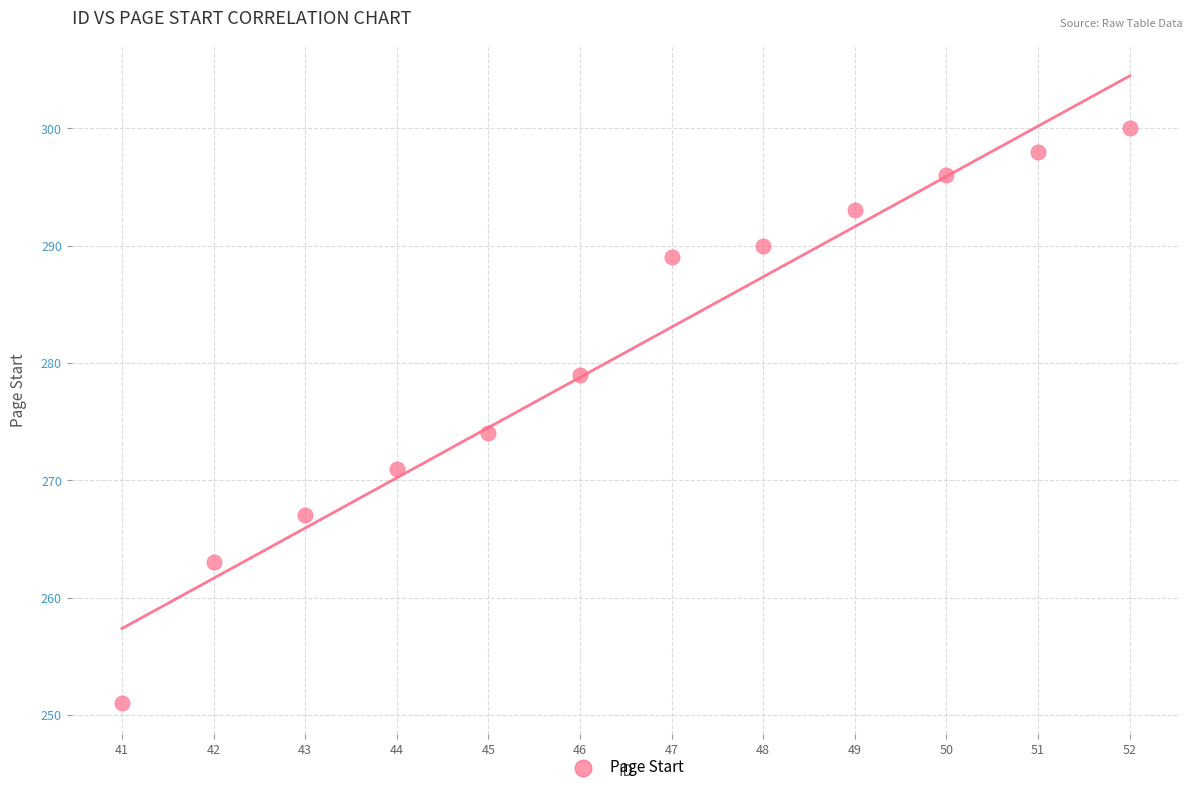

What is the range of Y values (max minus min)?

49